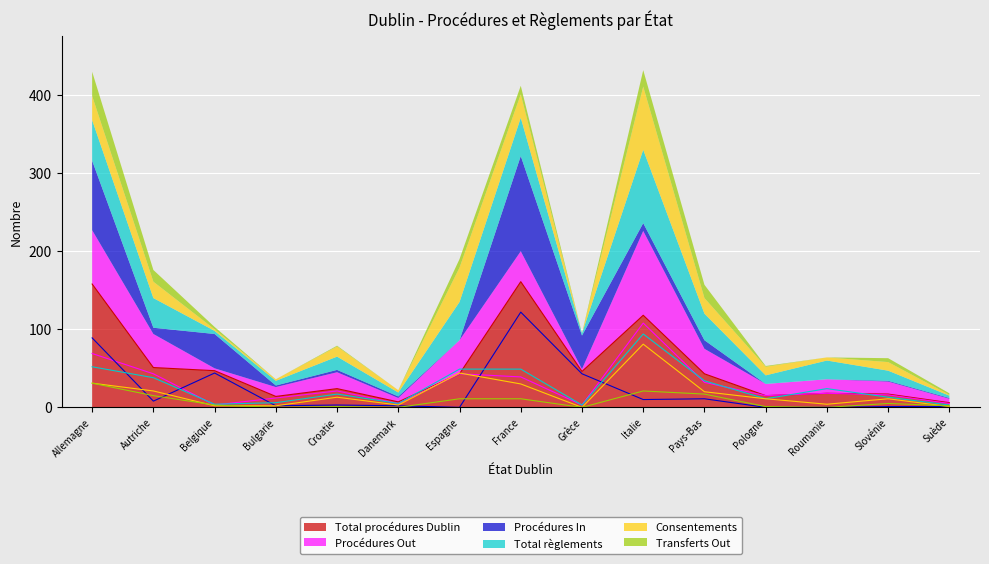

Which series has the widest spread of values?

Total procédures Dublin